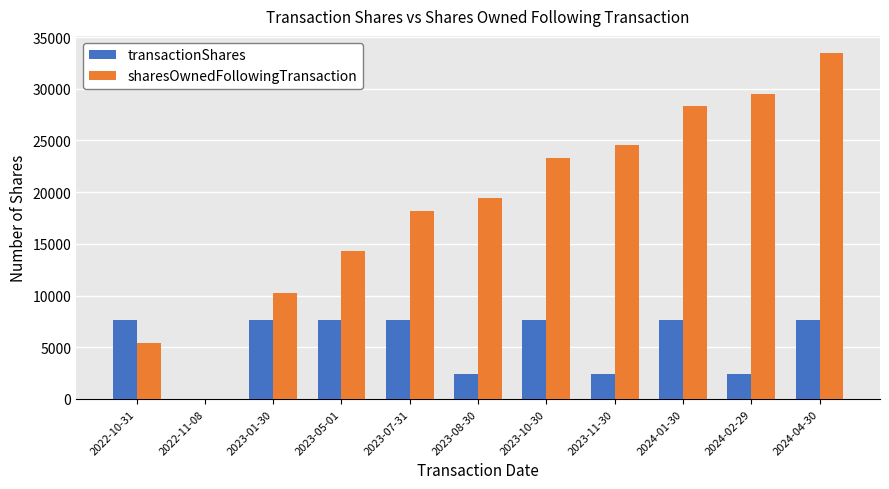

The value of sharesOwnedFollowingTransaction at 2023-05-01 is 14291. True or false?

True